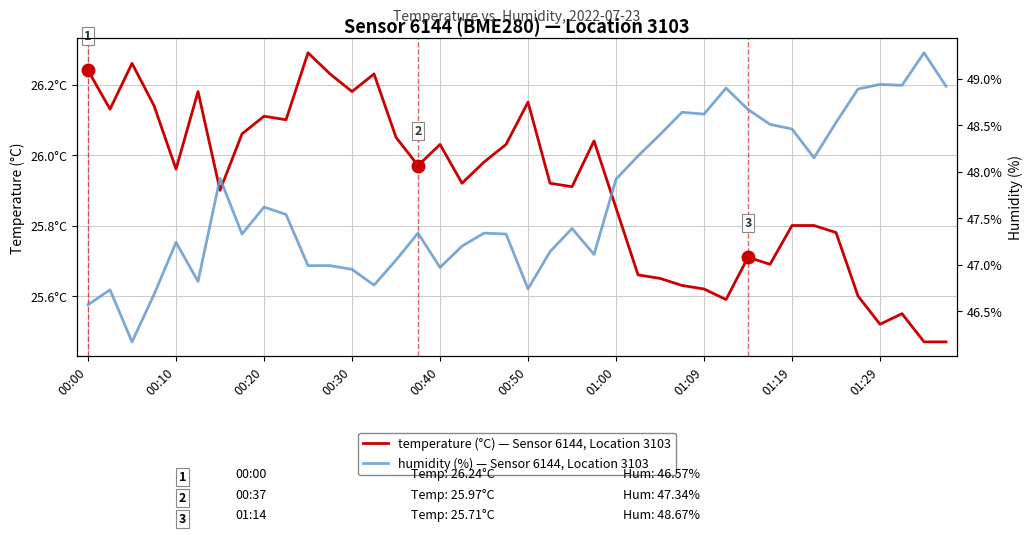

What is the difference between the humidity values at 21 and 00:20?

1.0